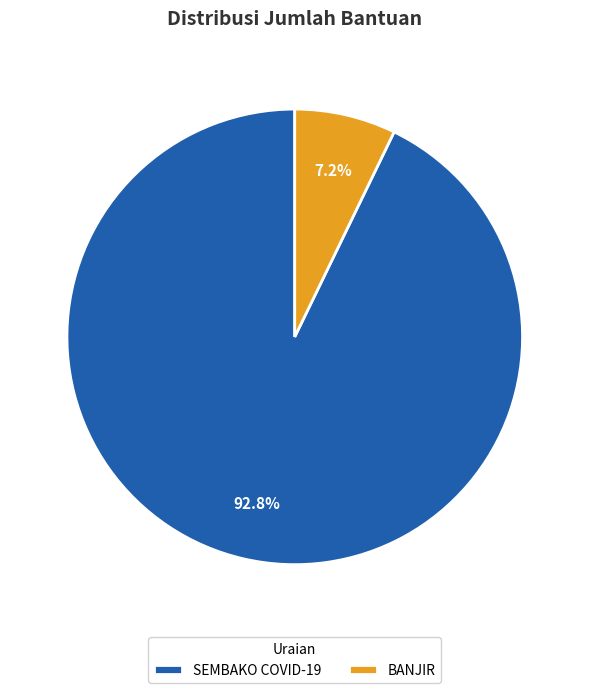

What percentage is the BANJIR slice, to the nearest percent?

7%